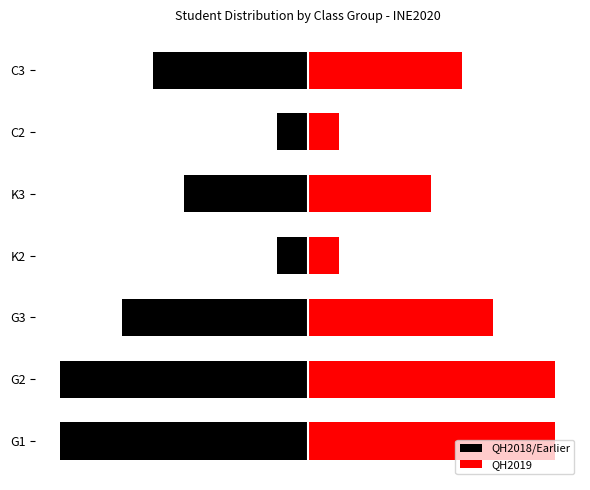

Count the number of data series in this chart.

2